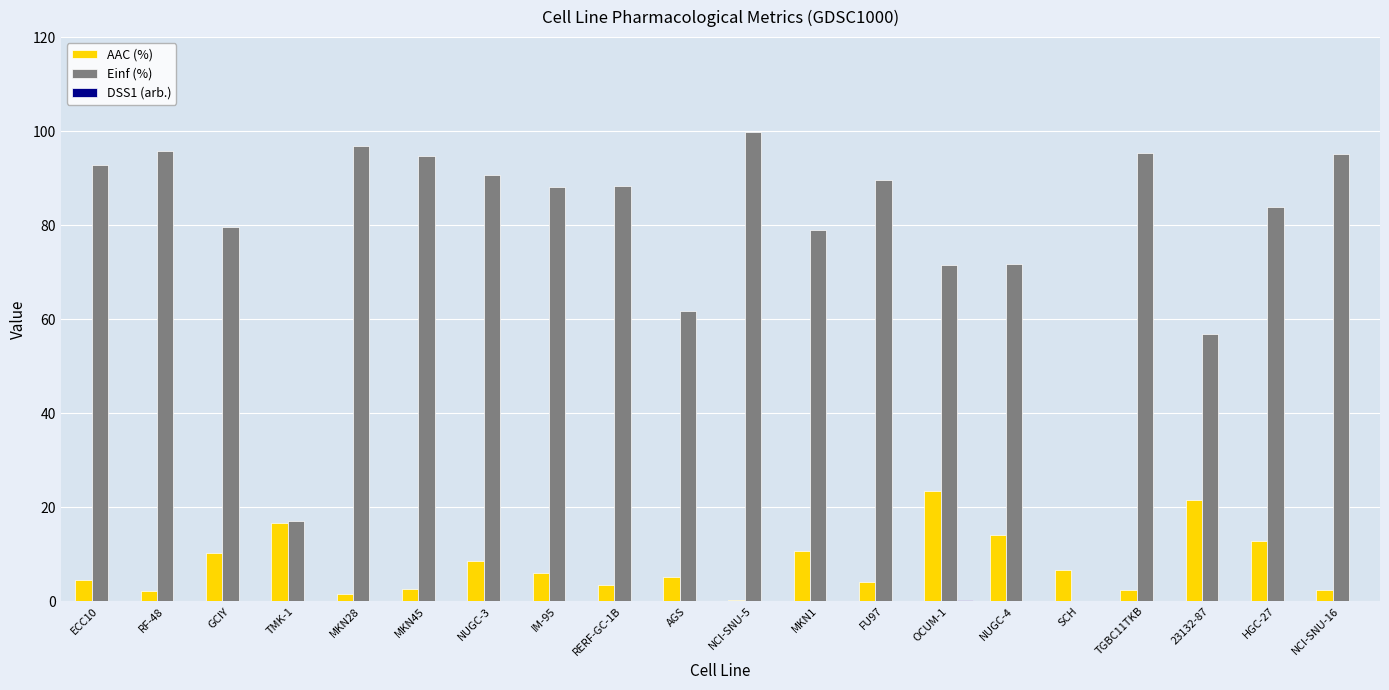

Which series has the largest total across all categories?

Einf (%)